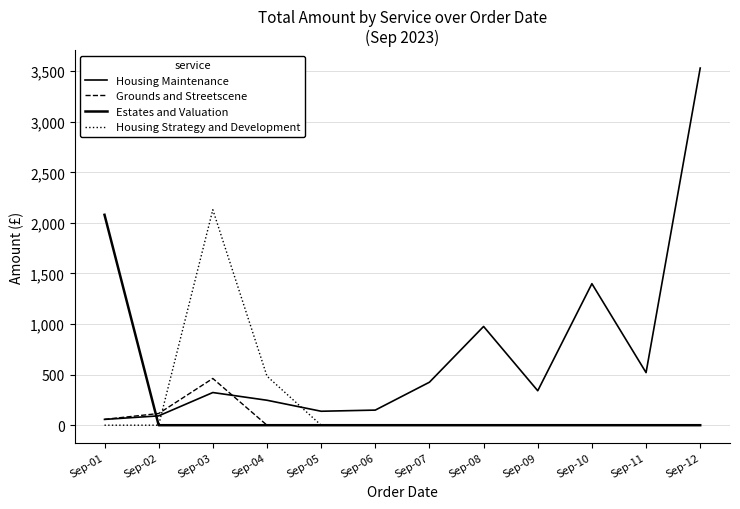

How many interior local peaks does the Grounds and Streetscene series have?

1